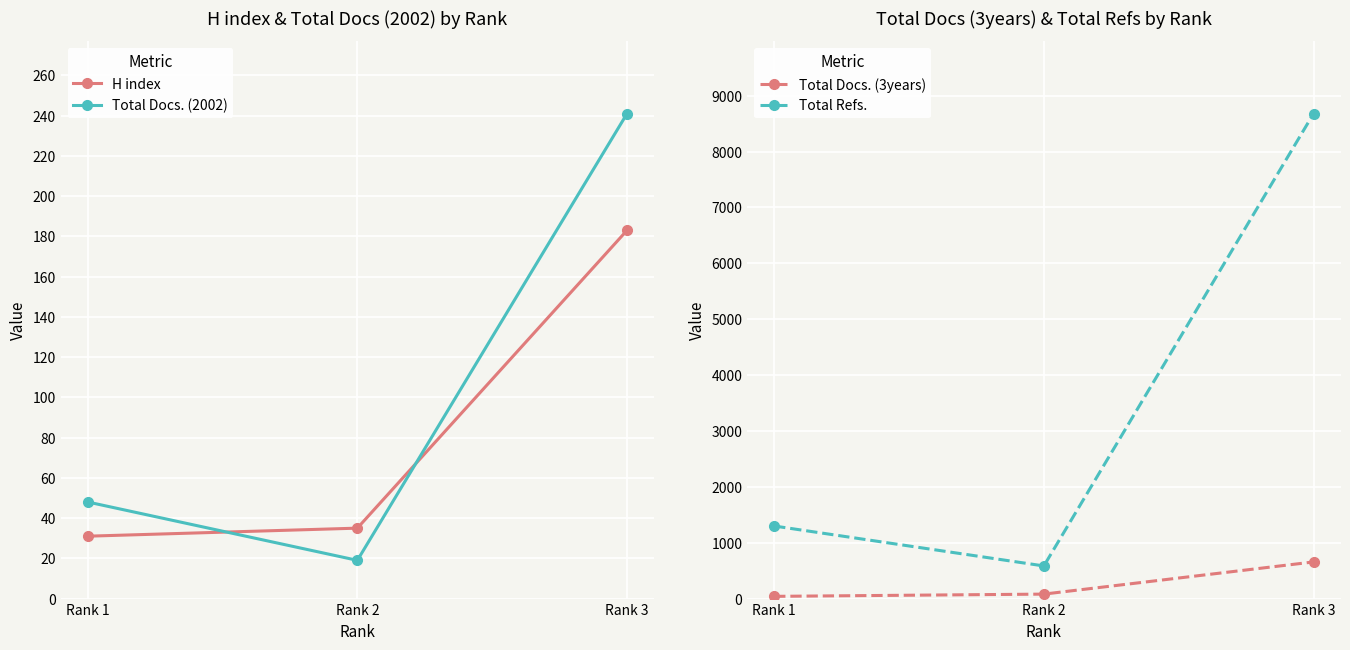

How many lines are shown in the chart?

4